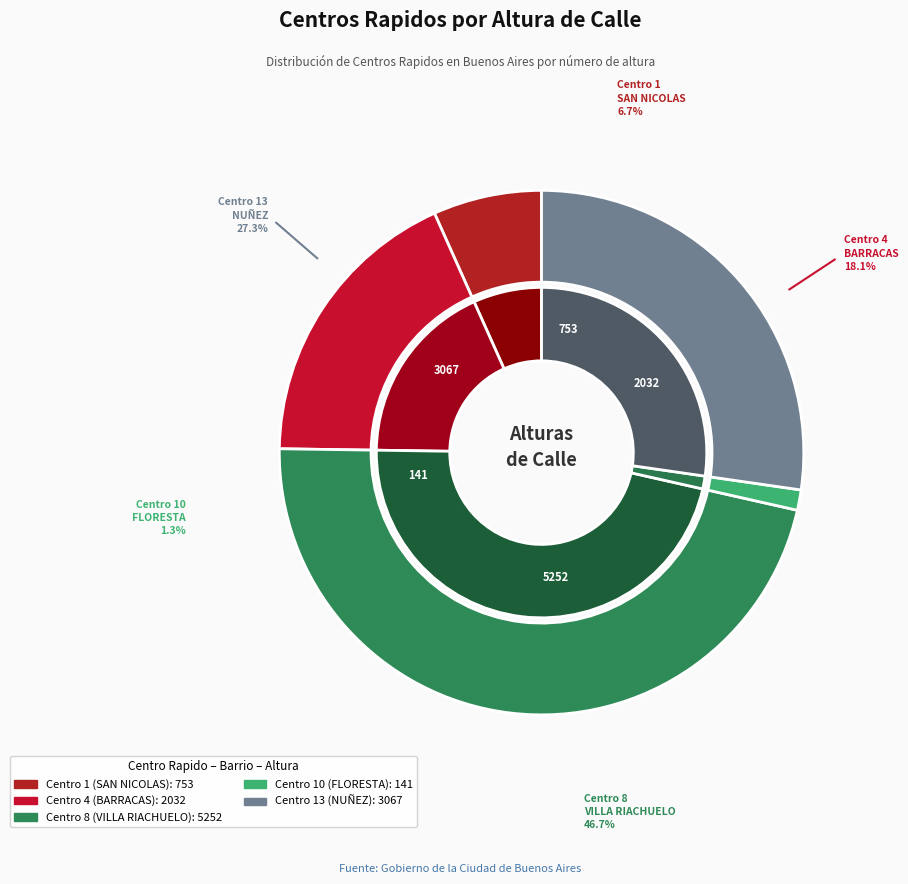

To the nearest percent, what is the difference between the largest and smallest slice percentages?

45%